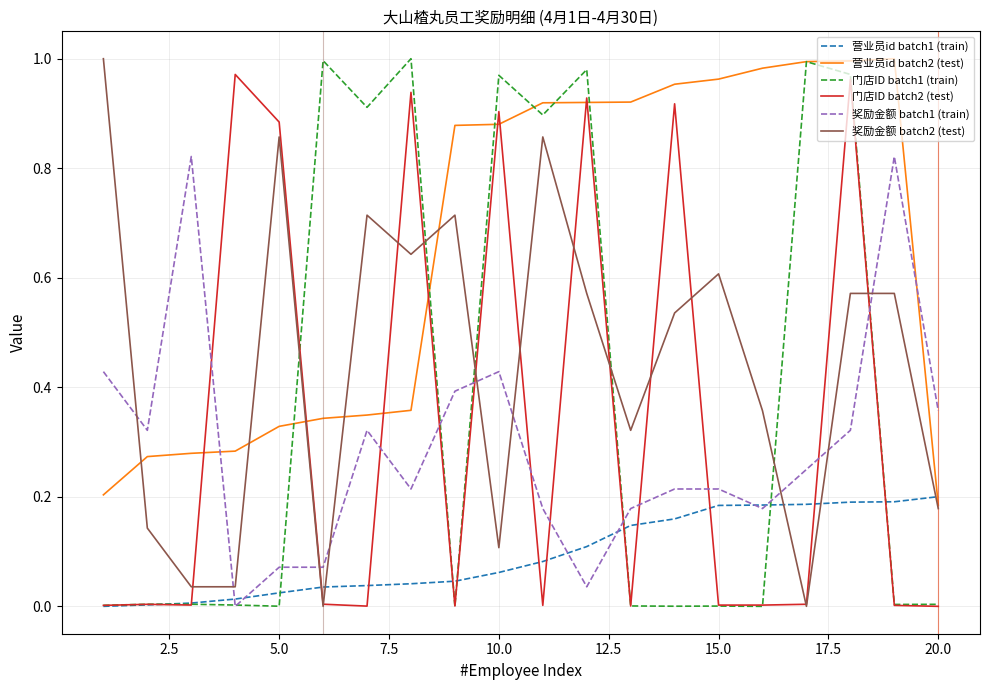

After their last crossing, which series has the higher values: 奖励金额 batch1 (train) or 门店ID batch2 (test)?

奖励金额 batch1 (train)